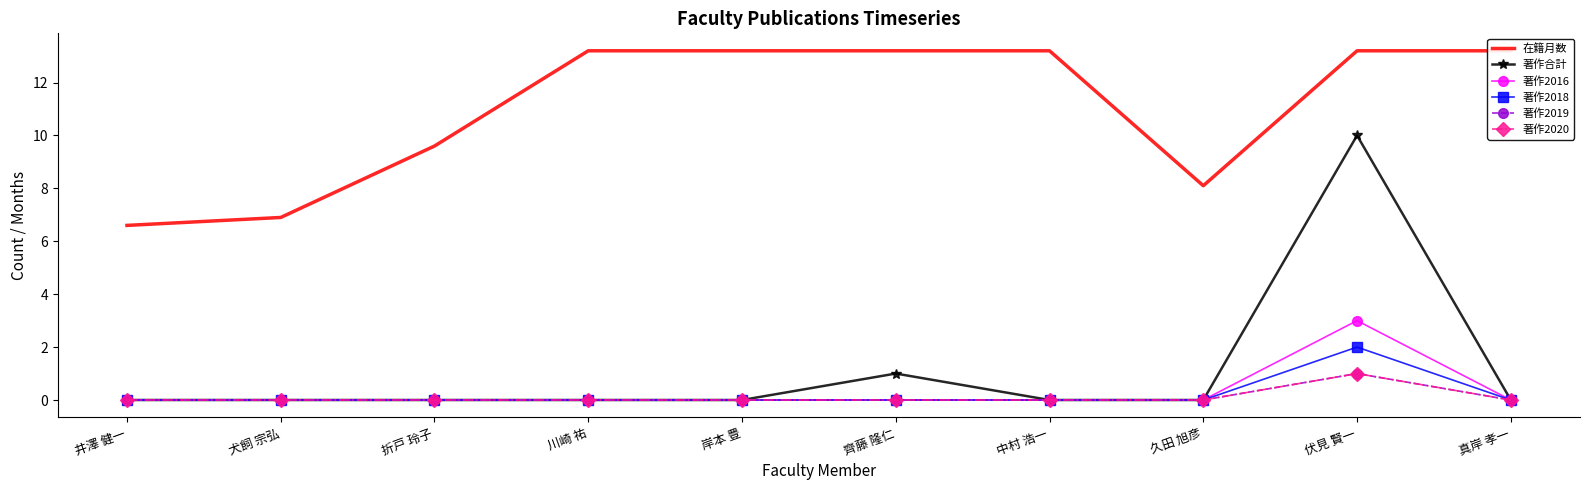

What is the maximum value for 著作合計?

10